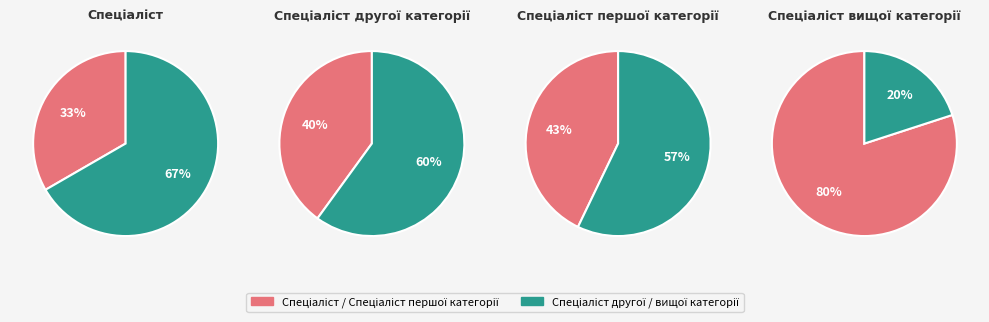

What is the largest slice in the pie chart?

Спеціаліст вищої категорії